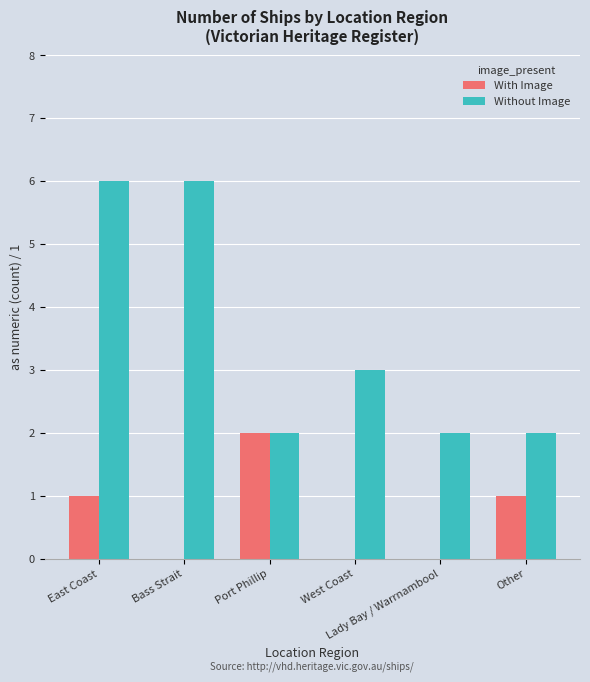

Are the bars horizontal?

No